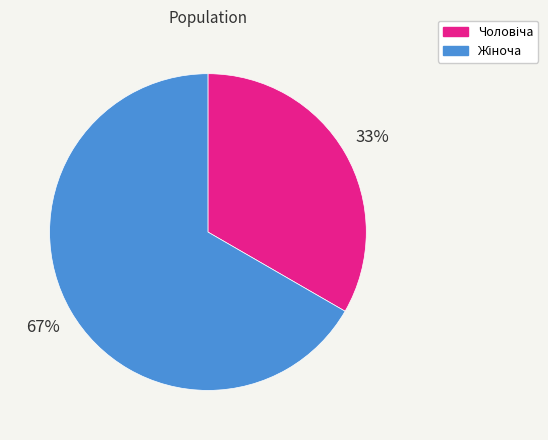

To the nearest percent, what is the average slice percentage?

50%